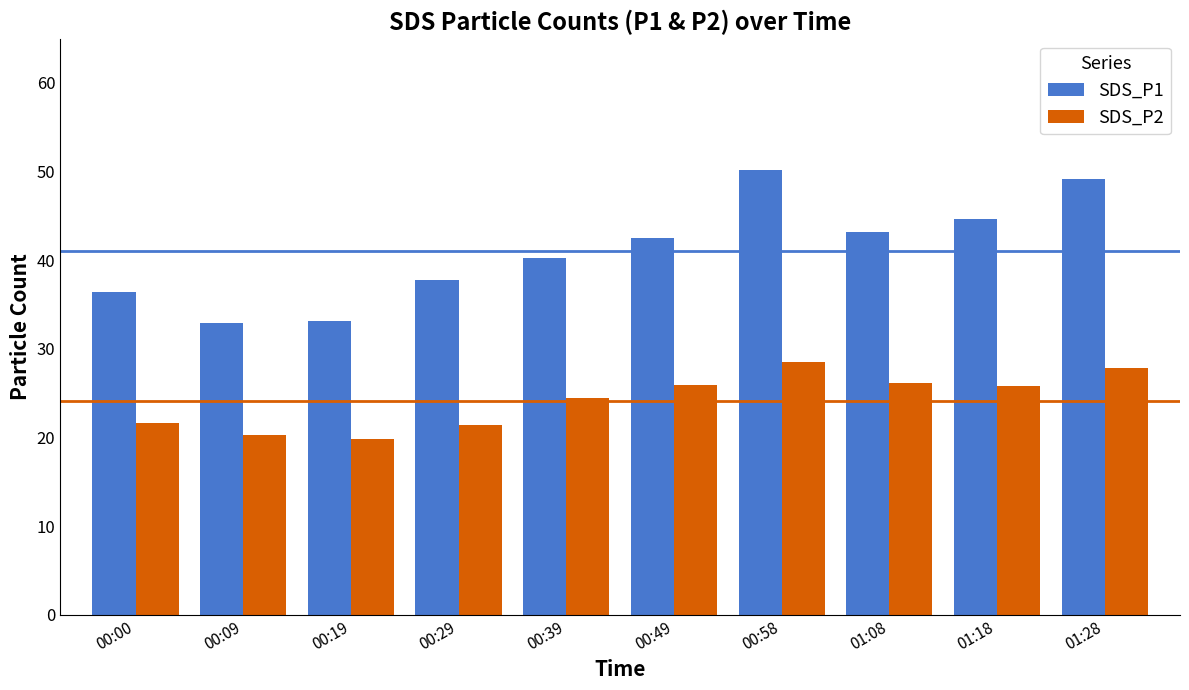

Are the bars horizontal?

No